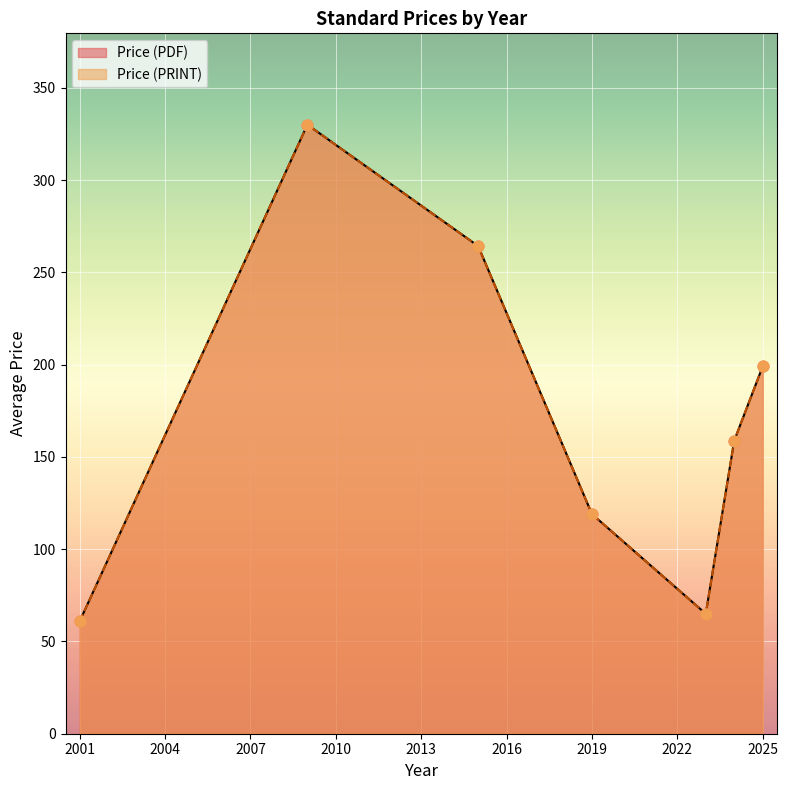

What is the total value across all series at 2025?

398.0